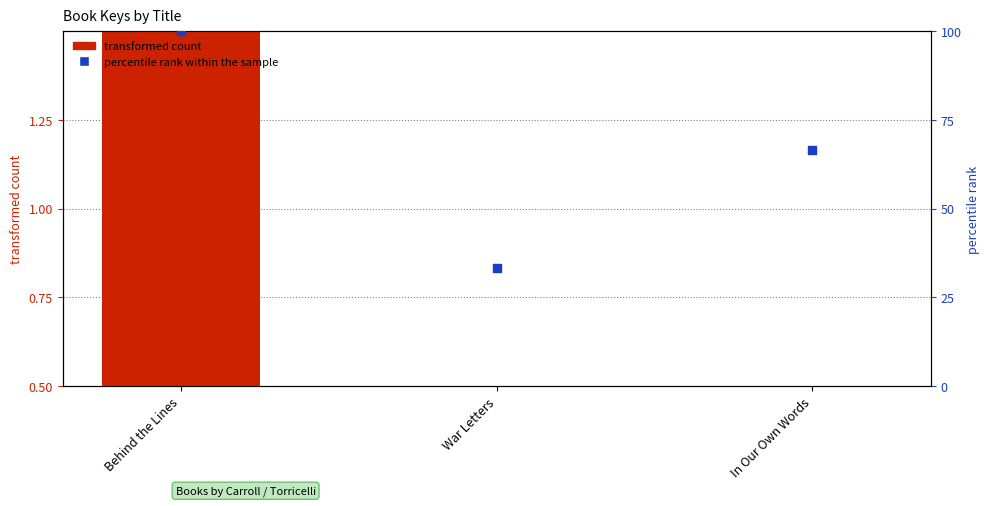

Is the value of percentile rank within the sample at Behind the Lines greater than the value of transformed count at In Our Own Words?

Yes